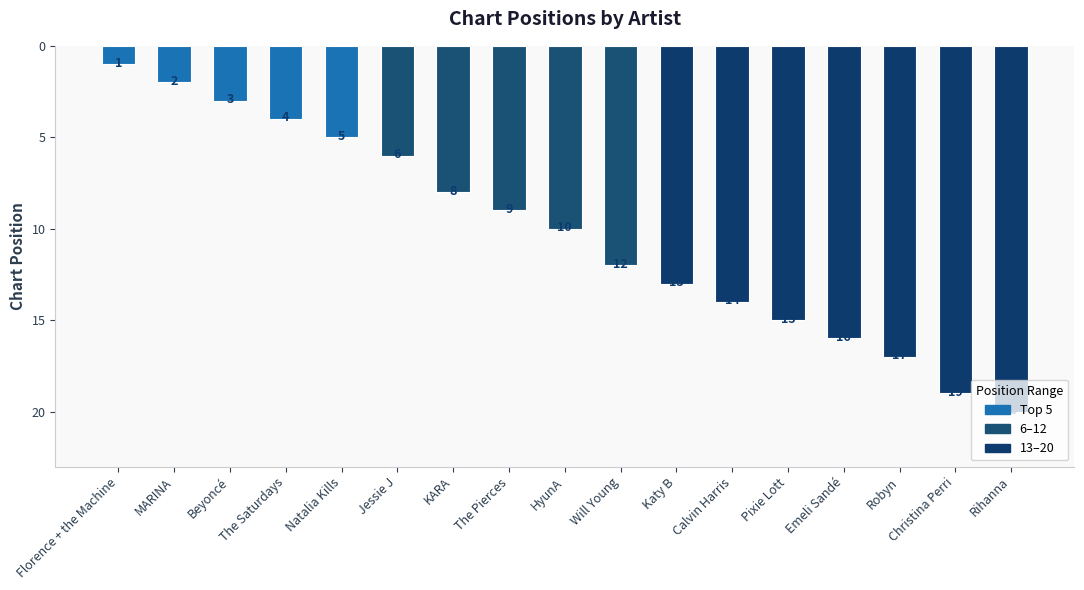

What is the difference between the maximum and second lowest values?

18